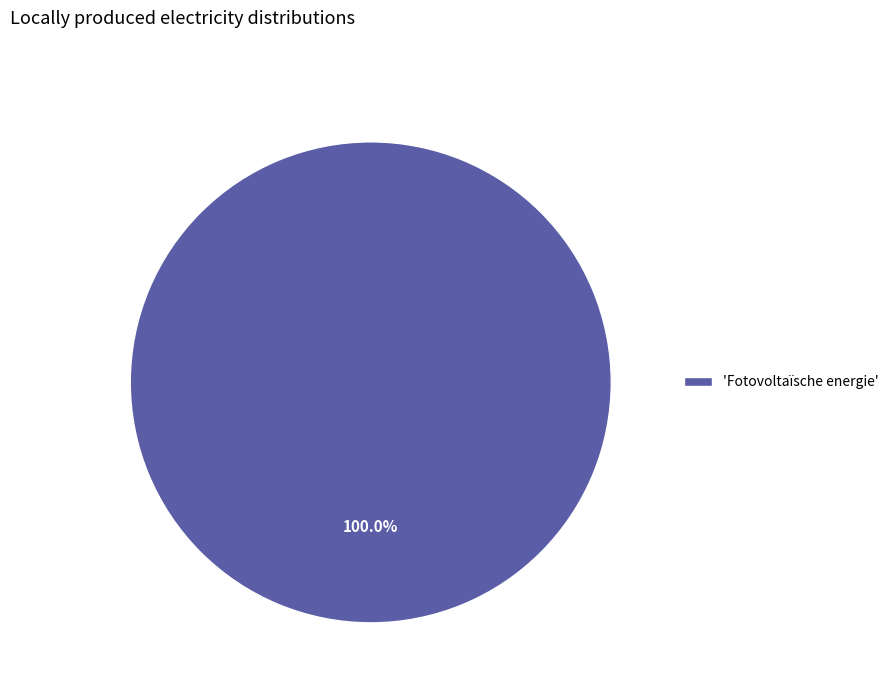

Which slice represents more than half of the pie?

'Fotovoltaïsche energie'